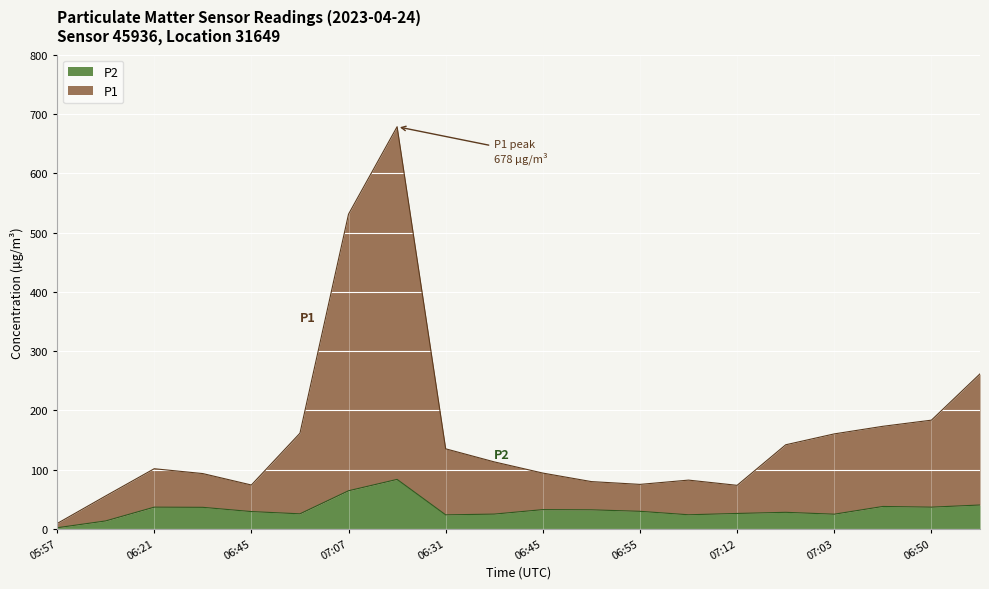

True or false: P1 has a value of 73.3 at 09:34.

False